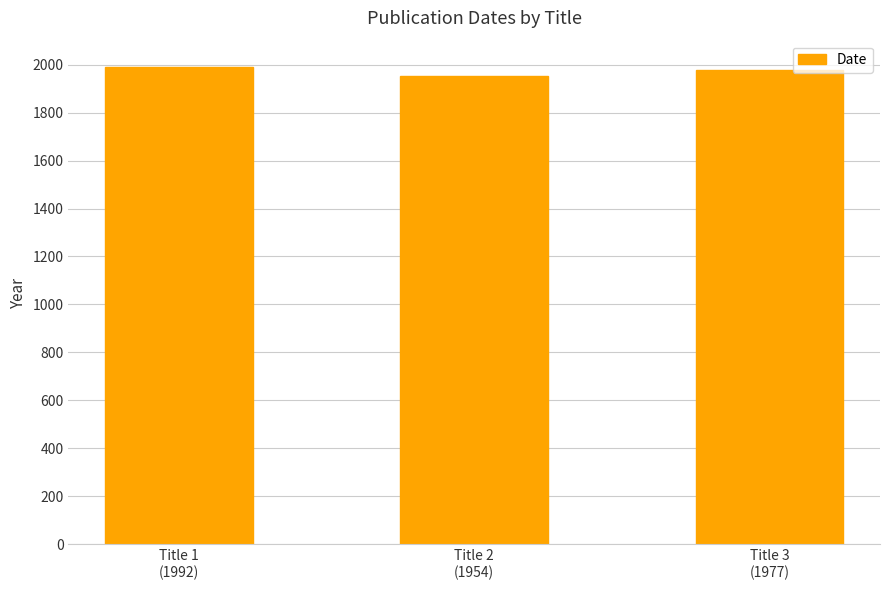

The chart shows a value of 3266 at Title 3
(1977). True or false?

False